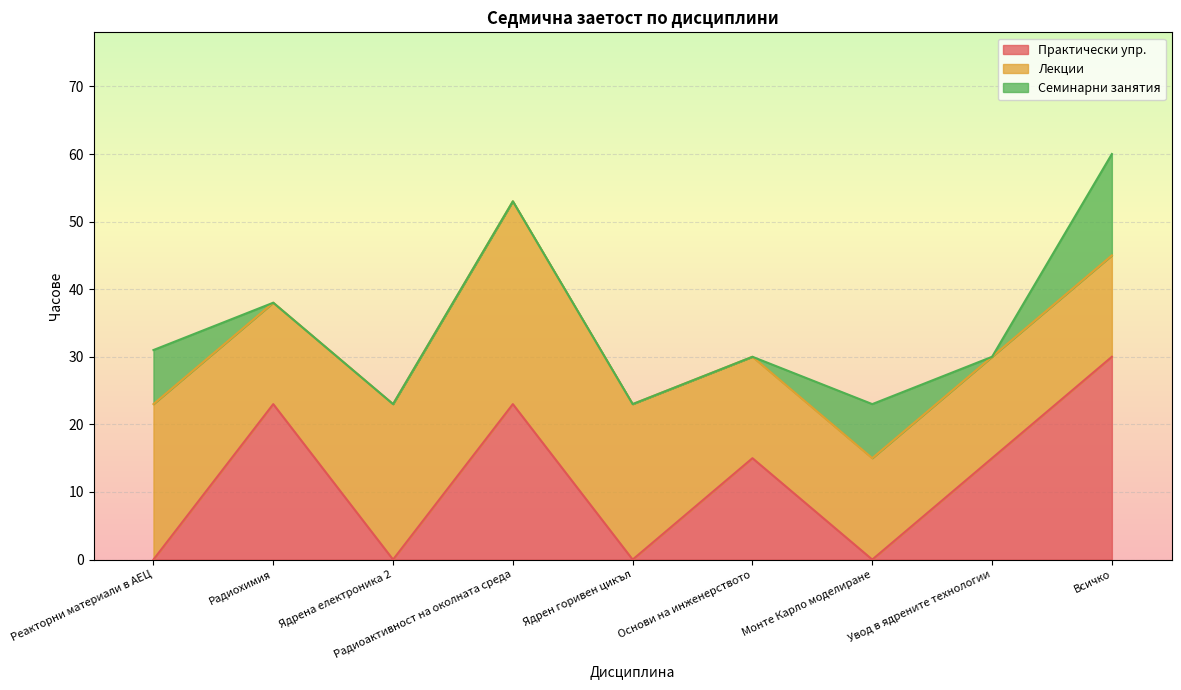

True or false: Лекции and Семинарни занятия cross at least once.

False